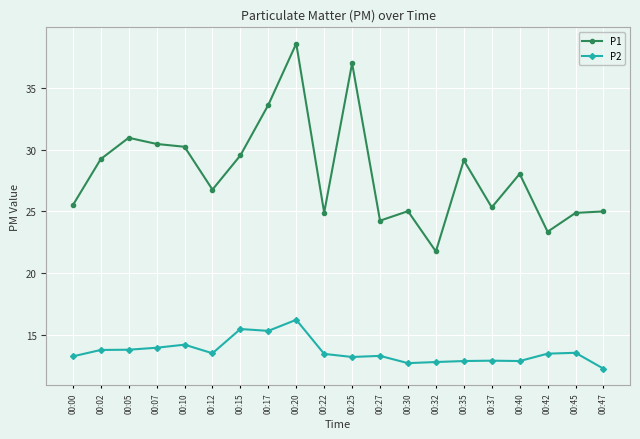

At 00:20, list the series in order from smallest to largest.

P2, P1